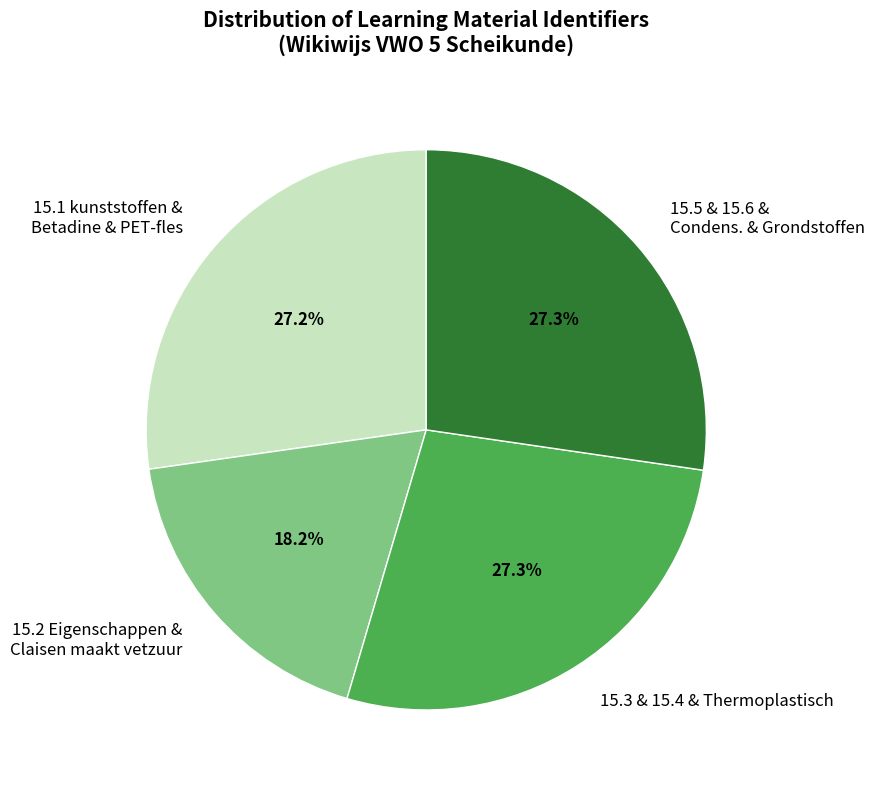

Is there any slice that represents more than half of the pie?

No